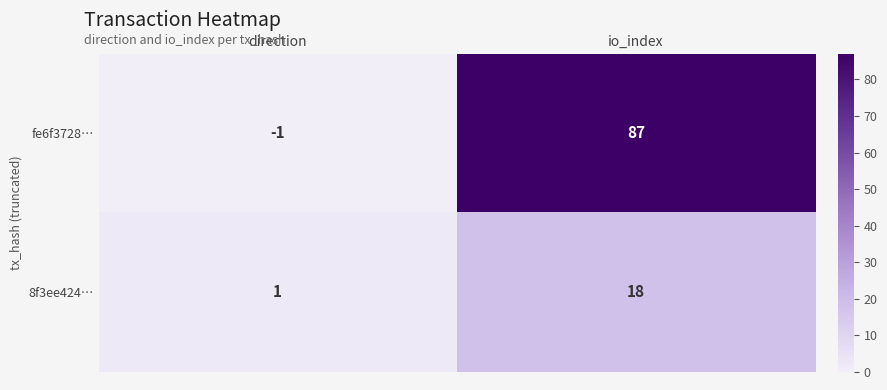

Where is fe6f3728… nearest to the value 43?

direction